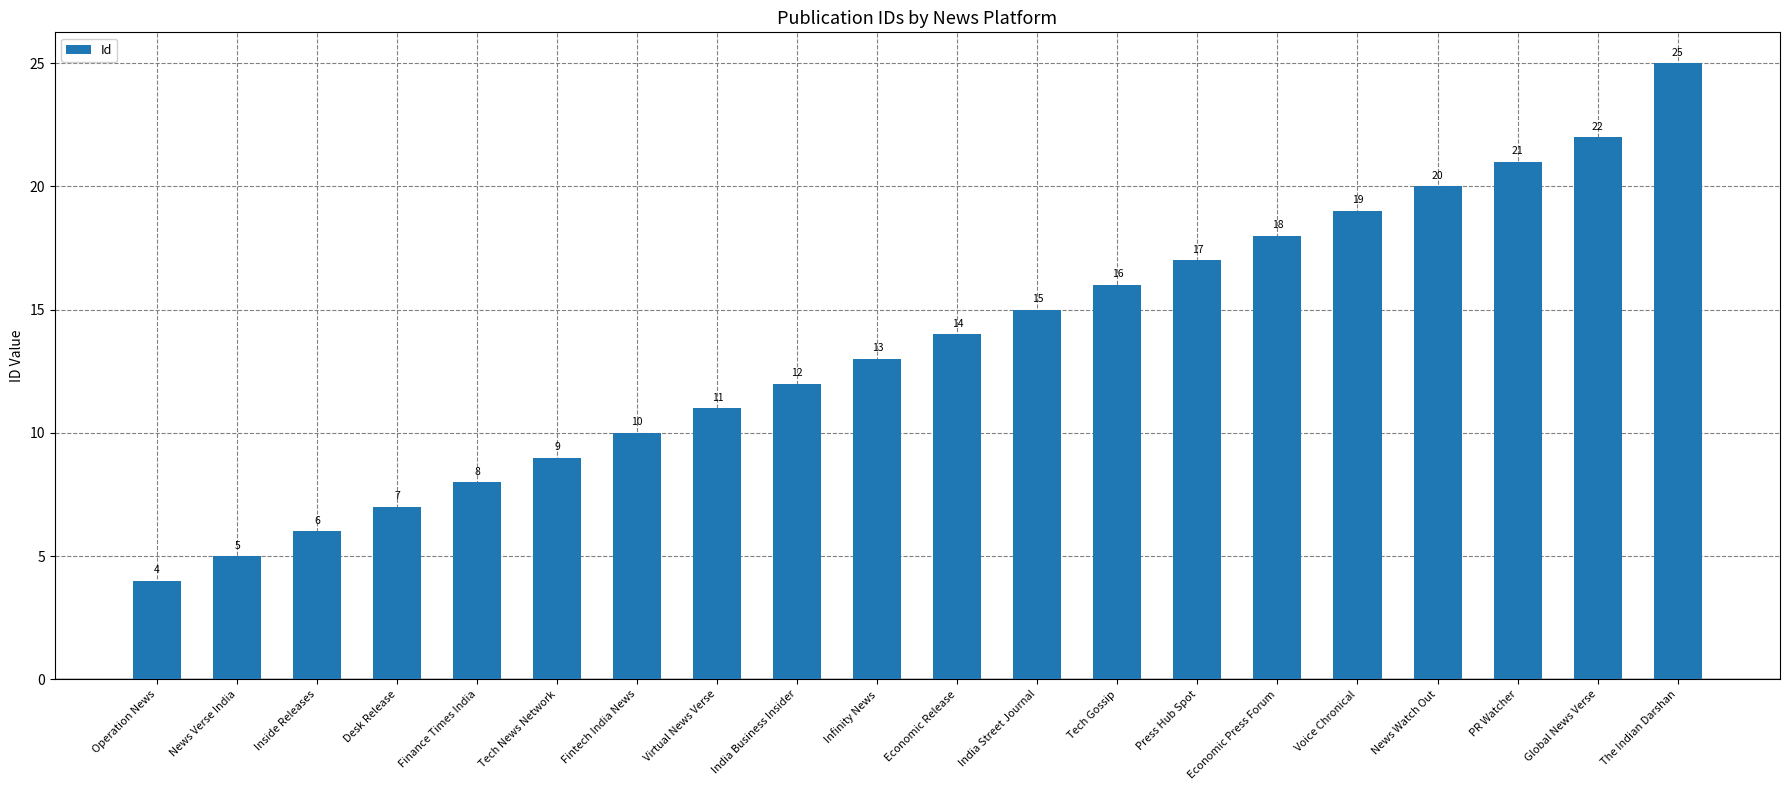

What position from the left is Finance Times India?

5